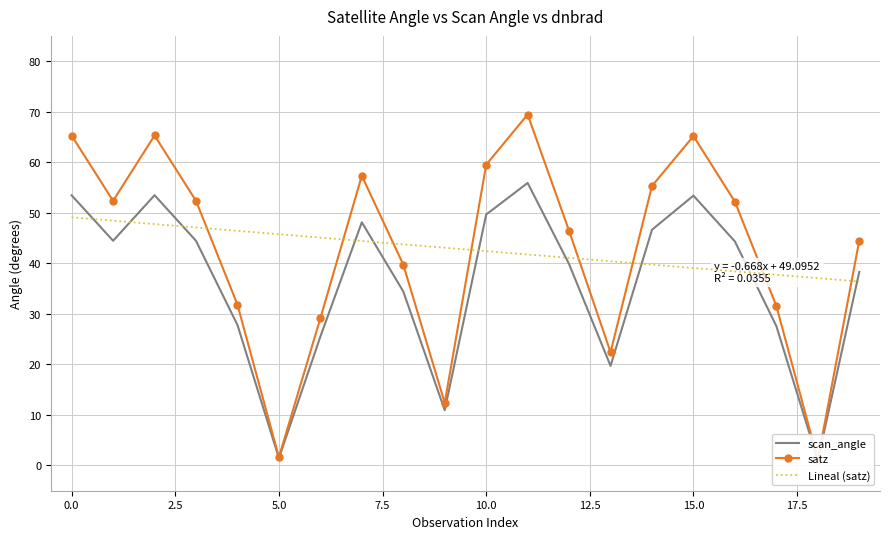

What is the lowest value of the Lineal (satz) series?

36.4